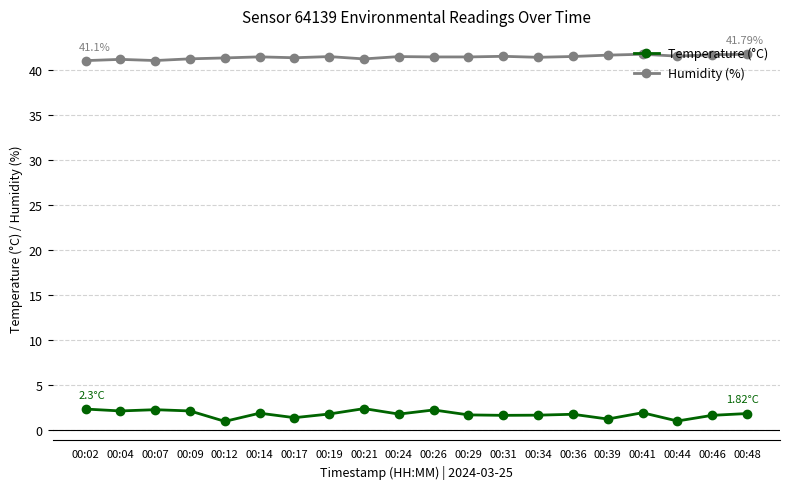

How many lines are shown in the chart?

2